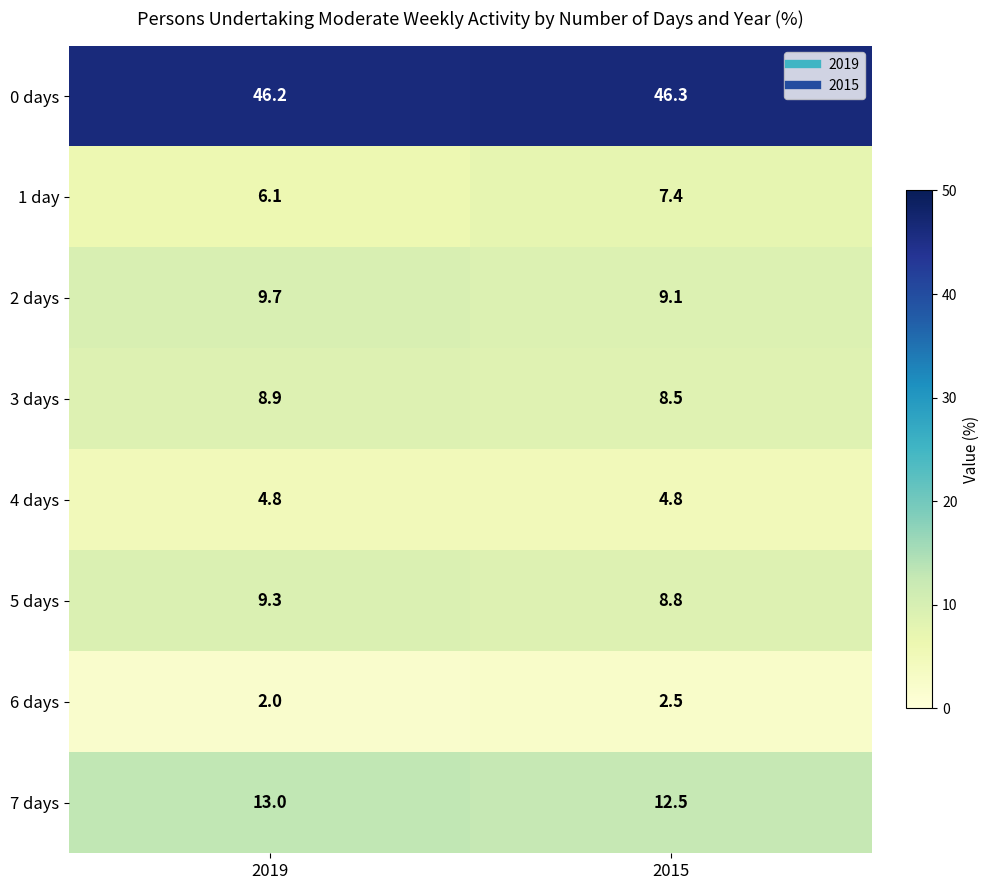

What is the minimum value shown in the chart?

2.0